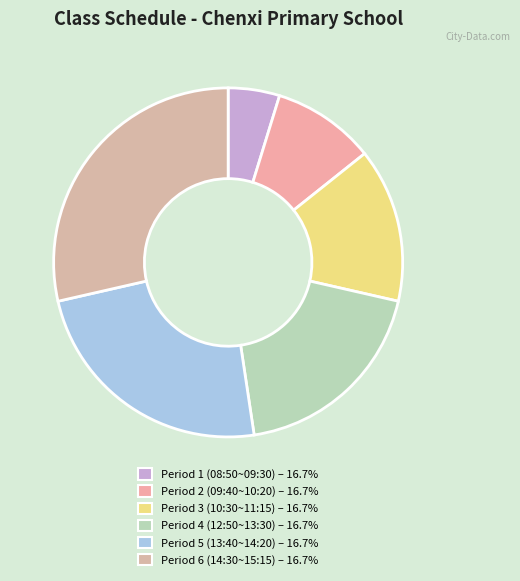

How many segments does this pie chart have?

6